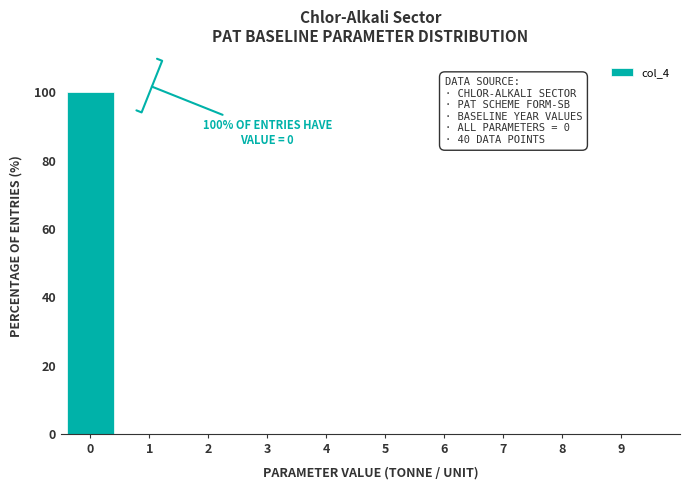

Reading right to left, what are all the values shown in this chart?

9=0	8=0	7=0	6=0	5=0	4=0	3=0	2=0	1=0	0=100